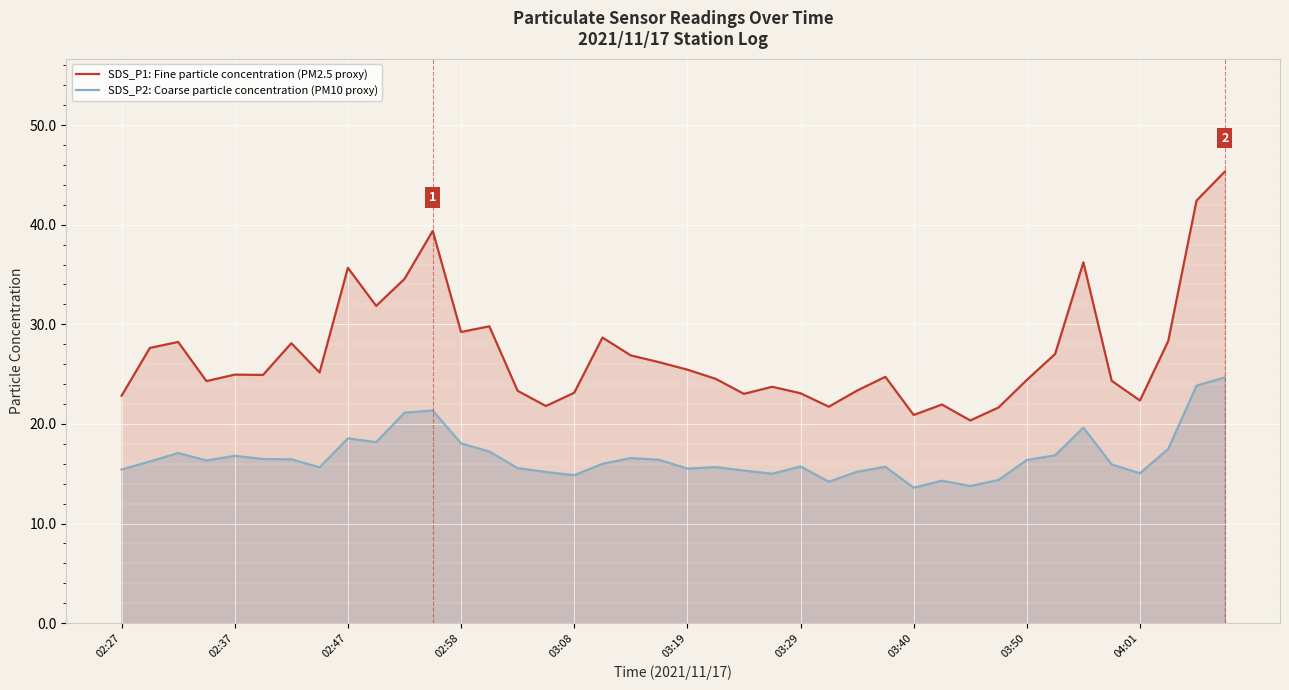

True or false: SDS_P1: Fine particle concentration (PM2.5 proxy) has a value of 37.0 at 03:29.

False